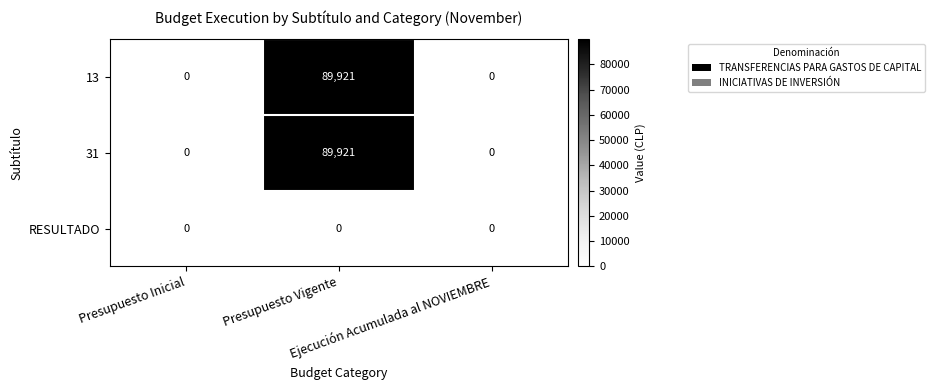

Count the 13 values in the range 0 to 89921.

3